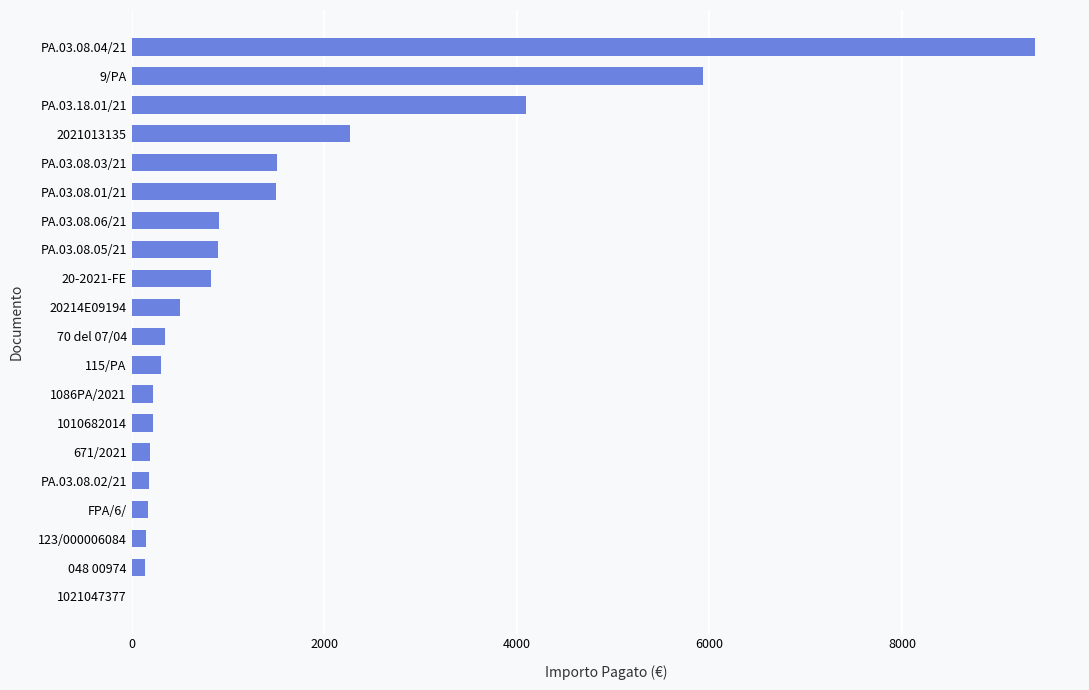

Which label corresponds to the largest value in the chart?

PA.03.08.04/21